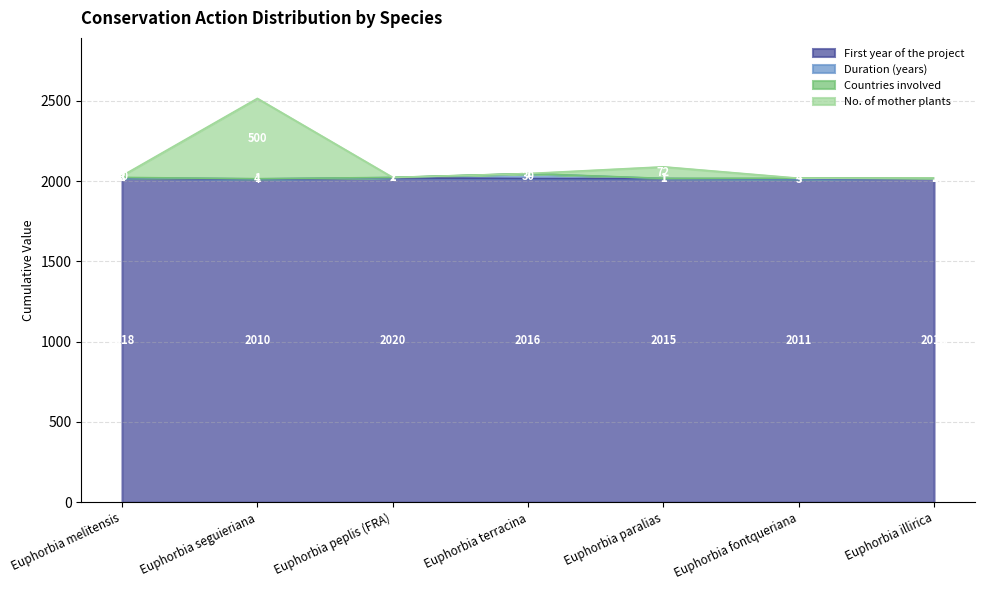

True or false: No. of mother plants and First year of the project intersect in this chart.

False